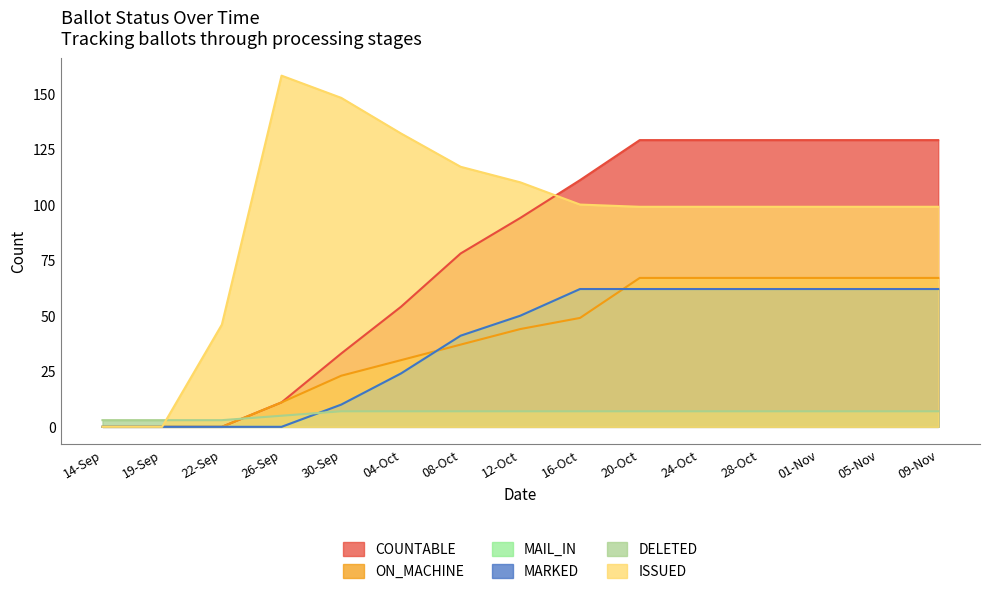

How many series are shown in this chart?

6